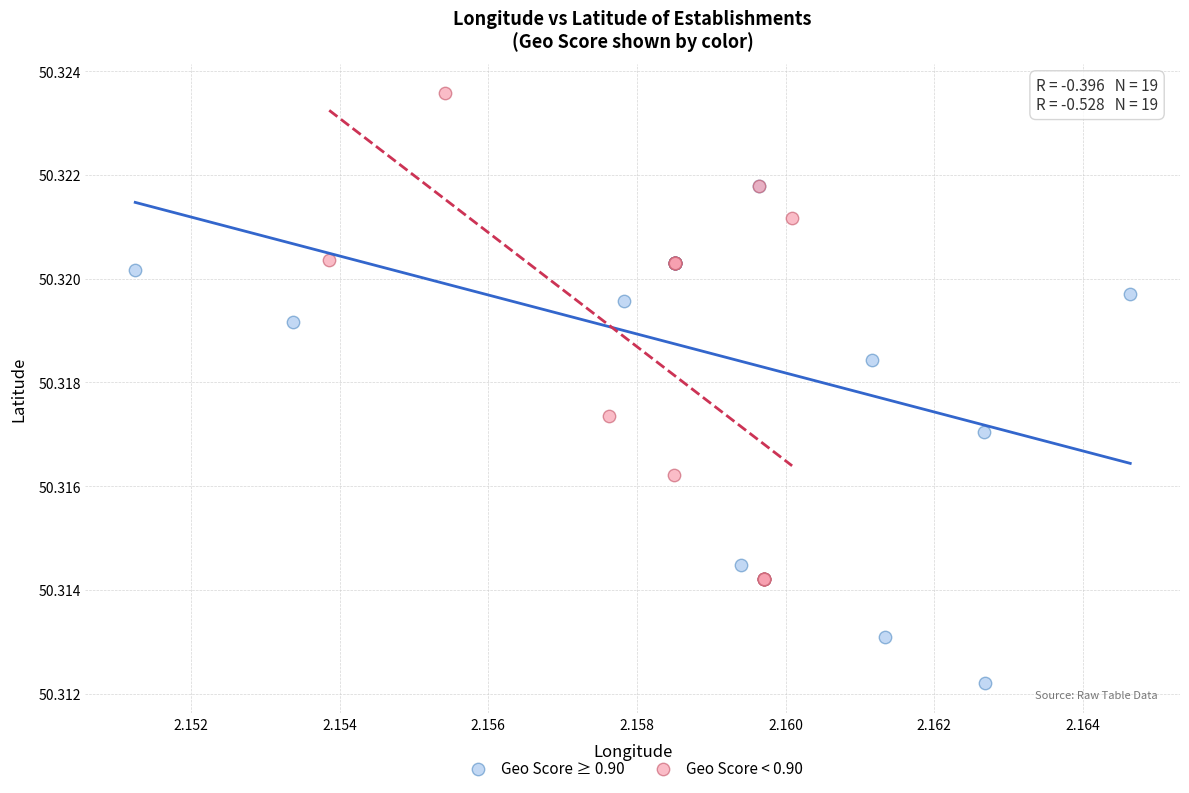

Which series reaches the maximum Y coordinate?

Geo Score < 0.90